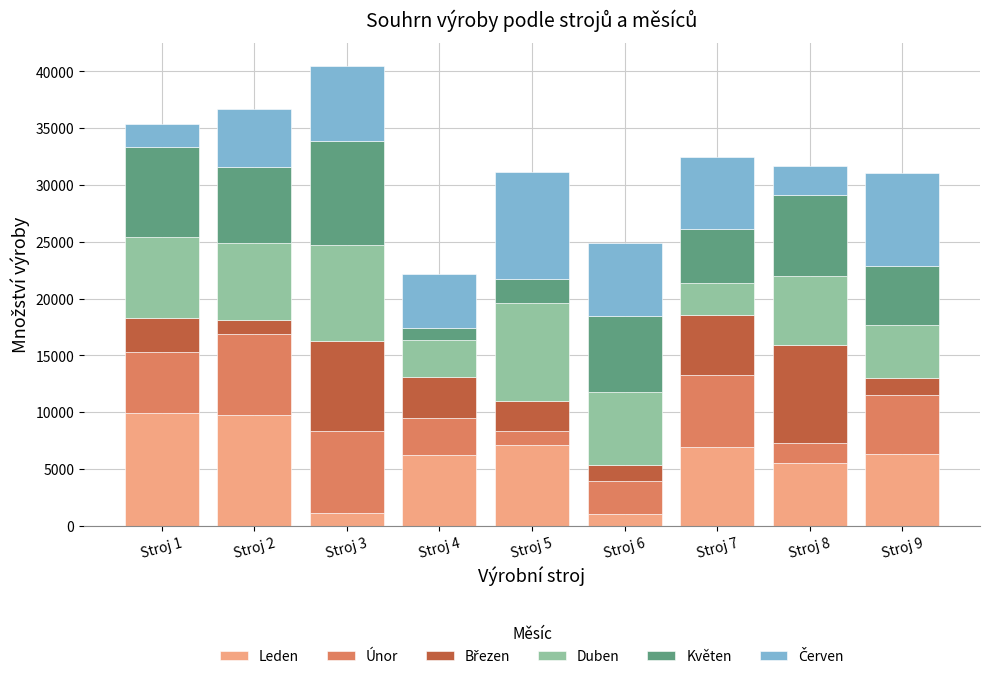

What is the total value across all series at Stroj 2?

36686